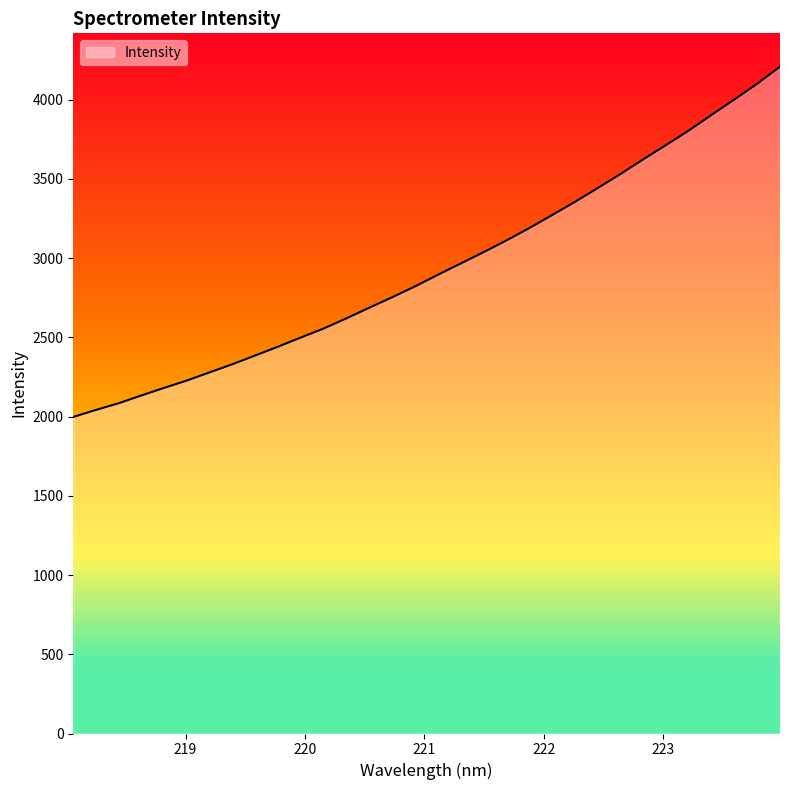

What is the difference between the maximum and minimum values?

2210.2